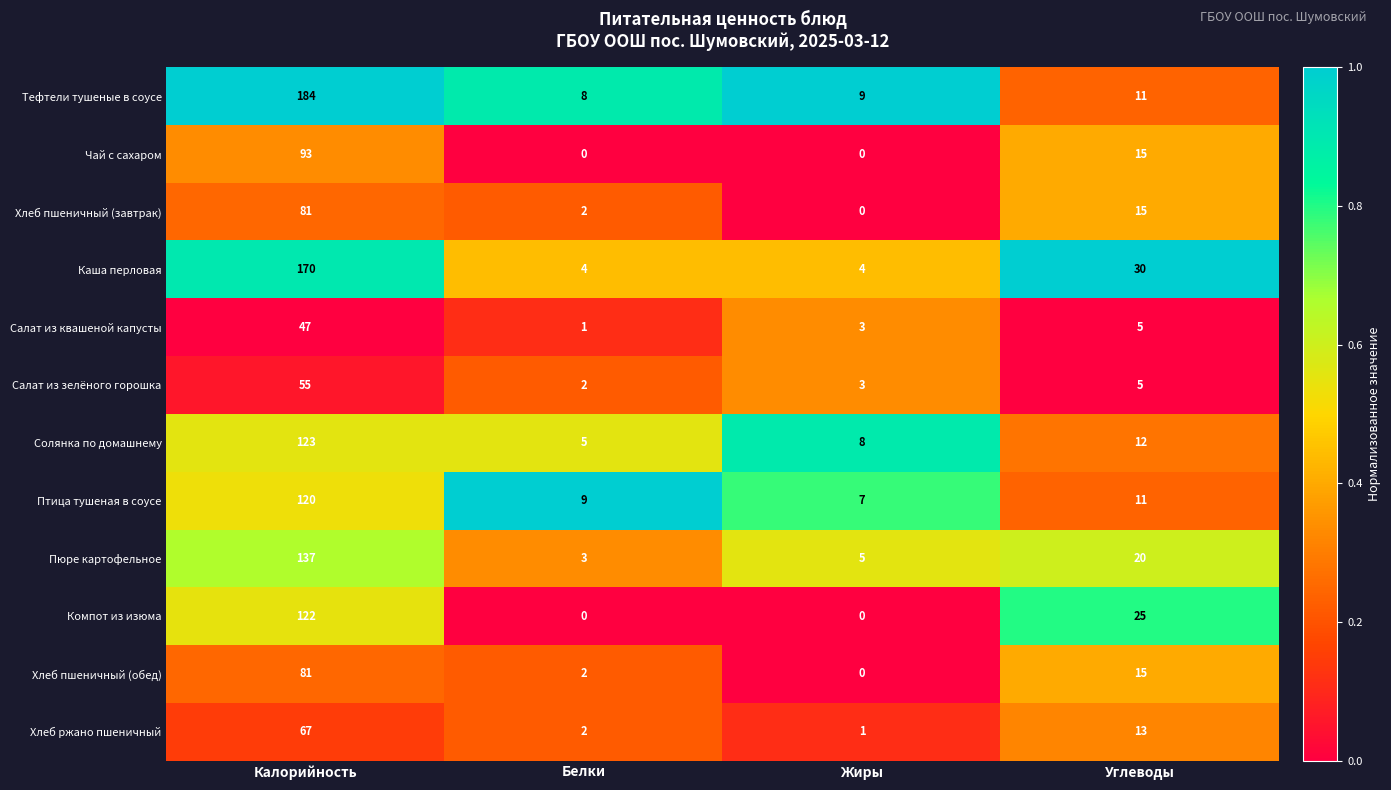

Read the Пюре картофельное value at Калорийность.

137